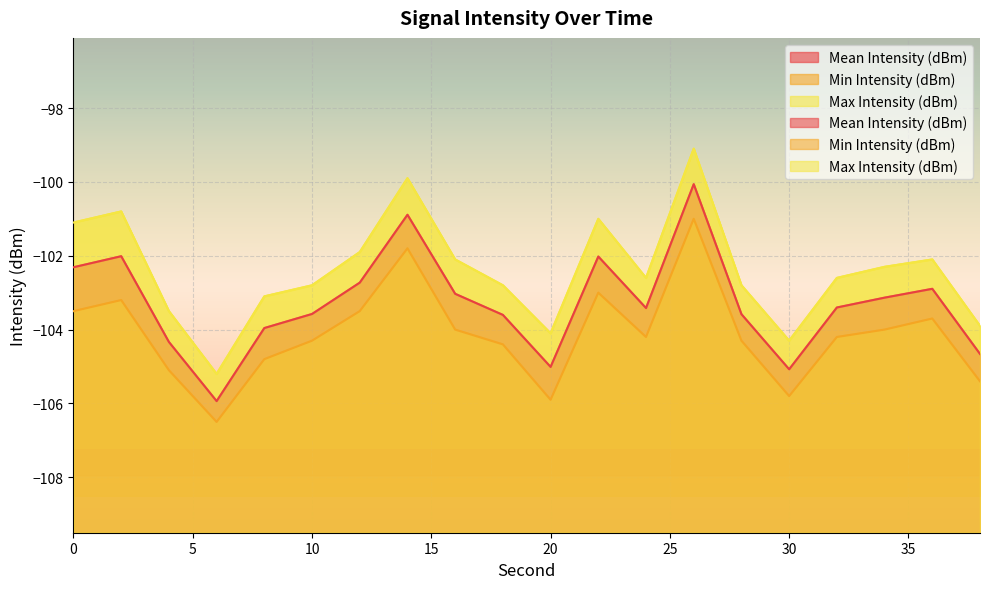

Count the number of data series in this chart.

3